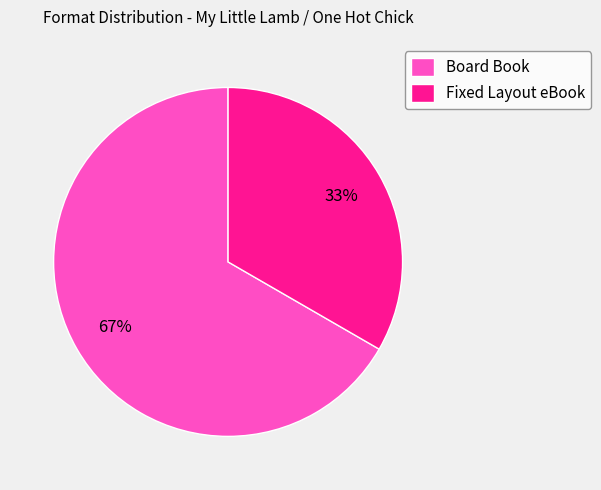

Do Fixed Layout eBook and Board Book together represent more than half of the pie?

Yes